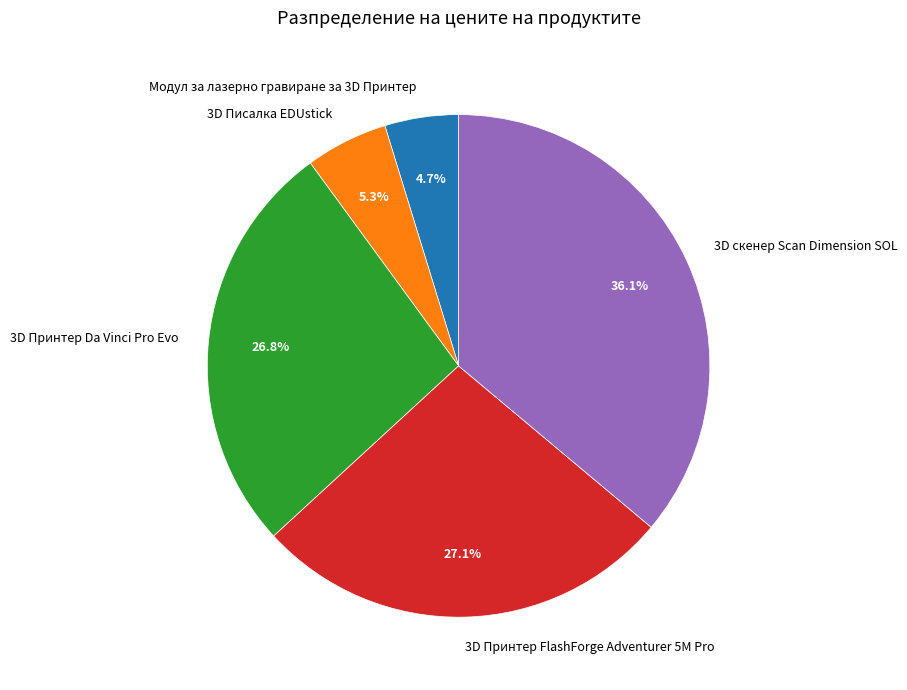

Is Модул за лазерно гравиране за 3D Принтер the majority of the pie?

No